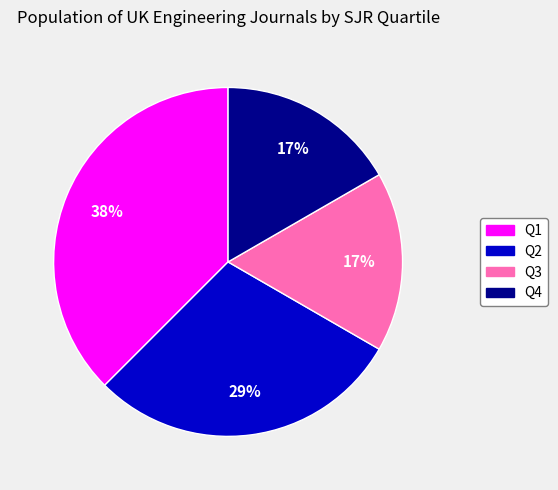

To the nearest percent, what is the difference between the Q3 and Q1 slice percentages?

21%